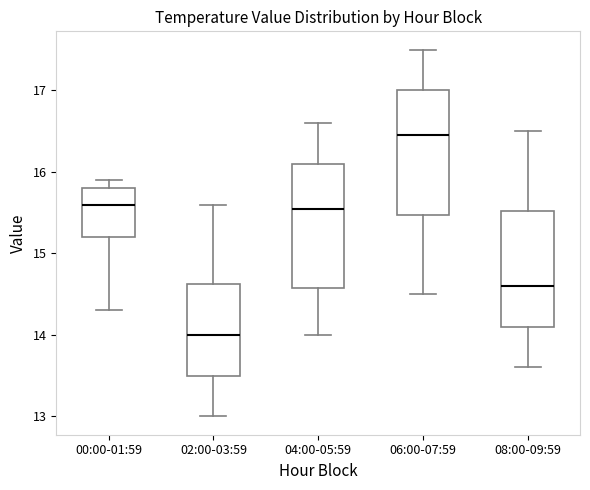

Reading left to right, transcribe this box plot: for each box, give where its median line is, the range the box spans, and where its two whiskers end, as read against the y-axis. The values are not printed on the chart, so give them approximately, as read against the axis.

00:00-01:59: median 15.6, box 15.2 to 15.8, whiskers 14.3 to 15.9
02:00-03:59: median 14.0, box 13.5 to 14.6, whiskers 13.0 to 15.6
04:00-05:59: median 15.6, box 14.6 to 16.1, whiskers 14.0 to 16.6
06:00-07:59: median 16.5, box 15.5 to 17.0, whiskers 14.5 to 17.5
08:00-09:59: median 14.6, box 14.1 to 15.5, whiskers 13.6 to 16.5